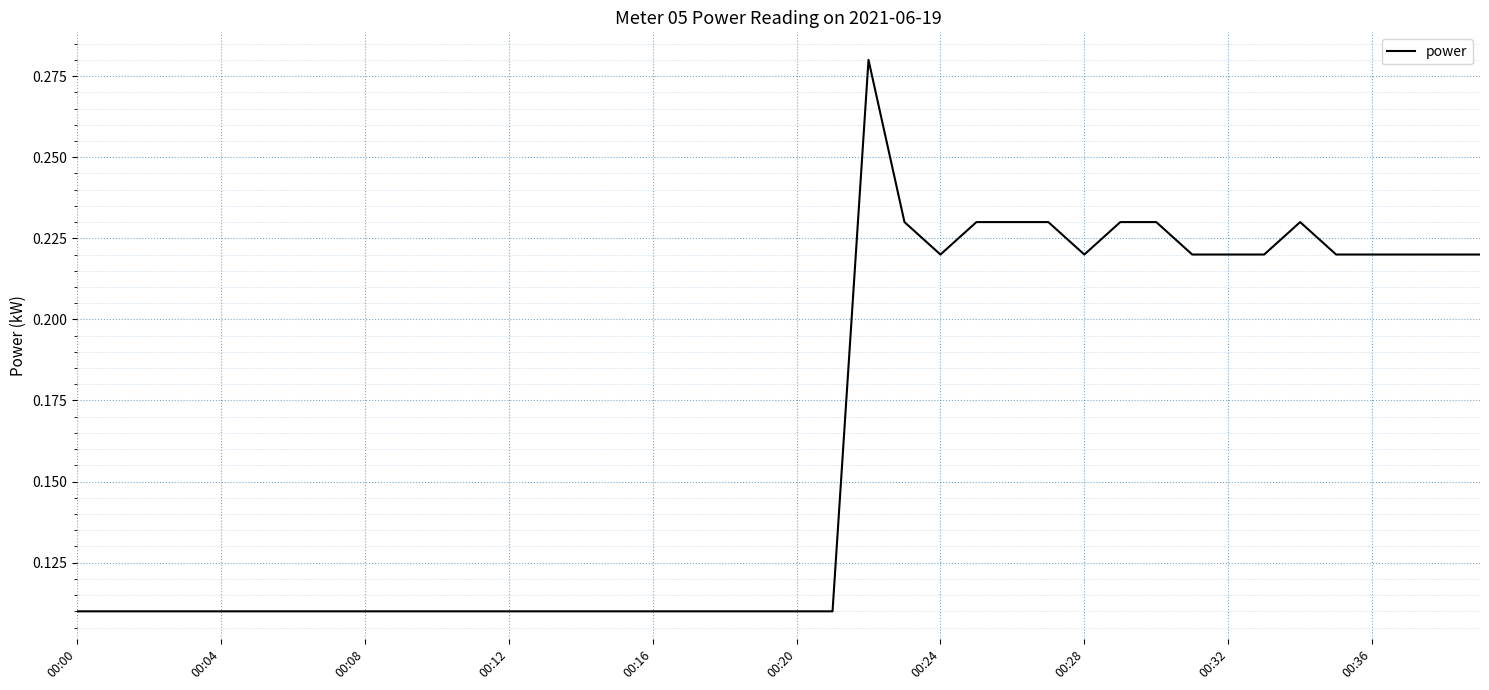

Does the chart have visible grid lines?

Yes